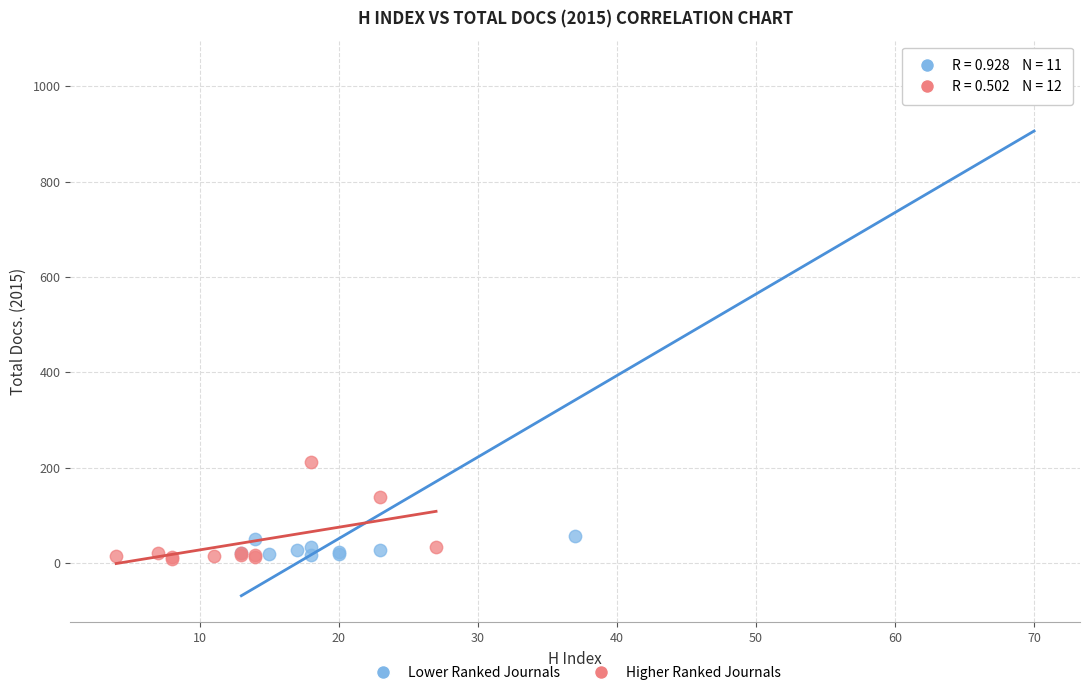

Which series reaches the maximum Y coordinate?

Lower Ranked Journals